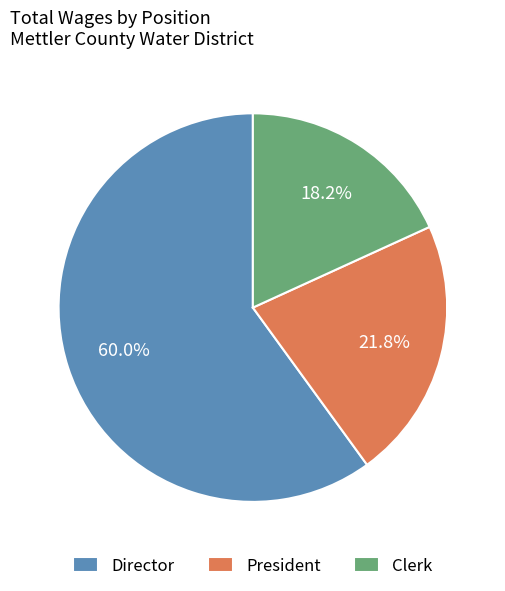

True or false: President accounts for 22% of the total.

True